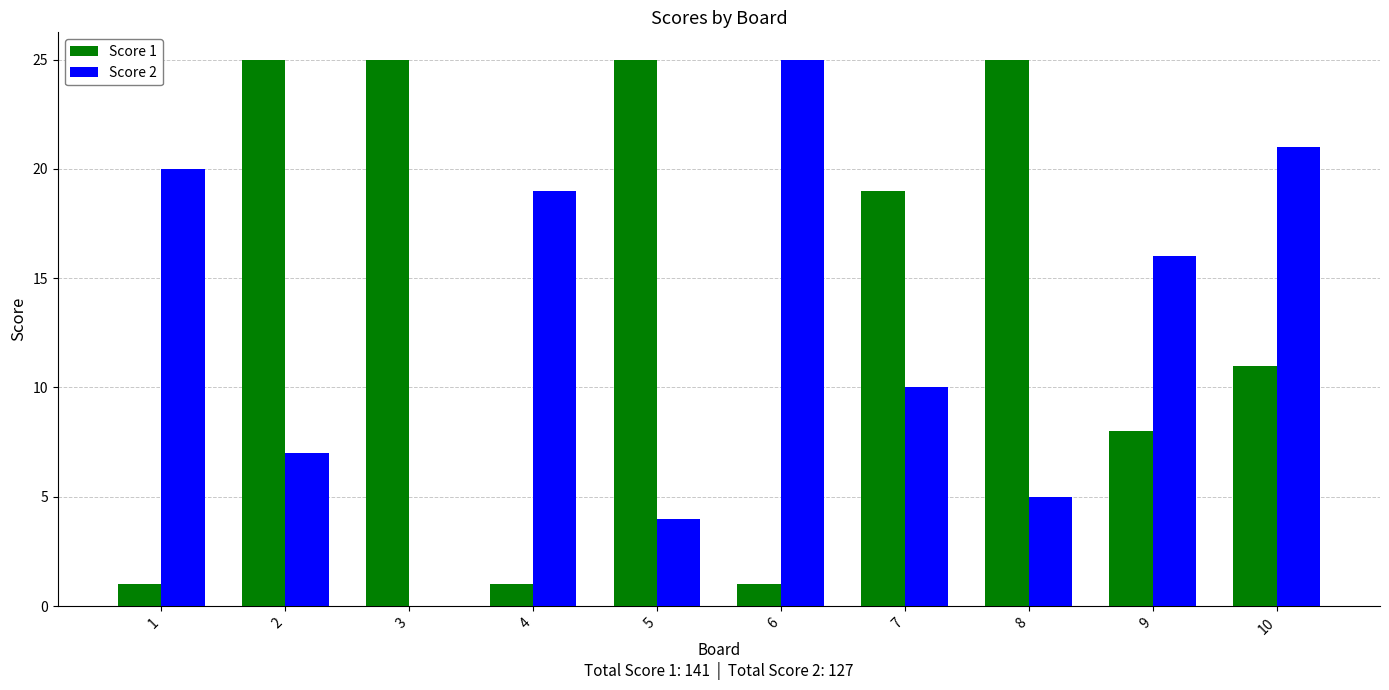

How many groups of bars are there?

10